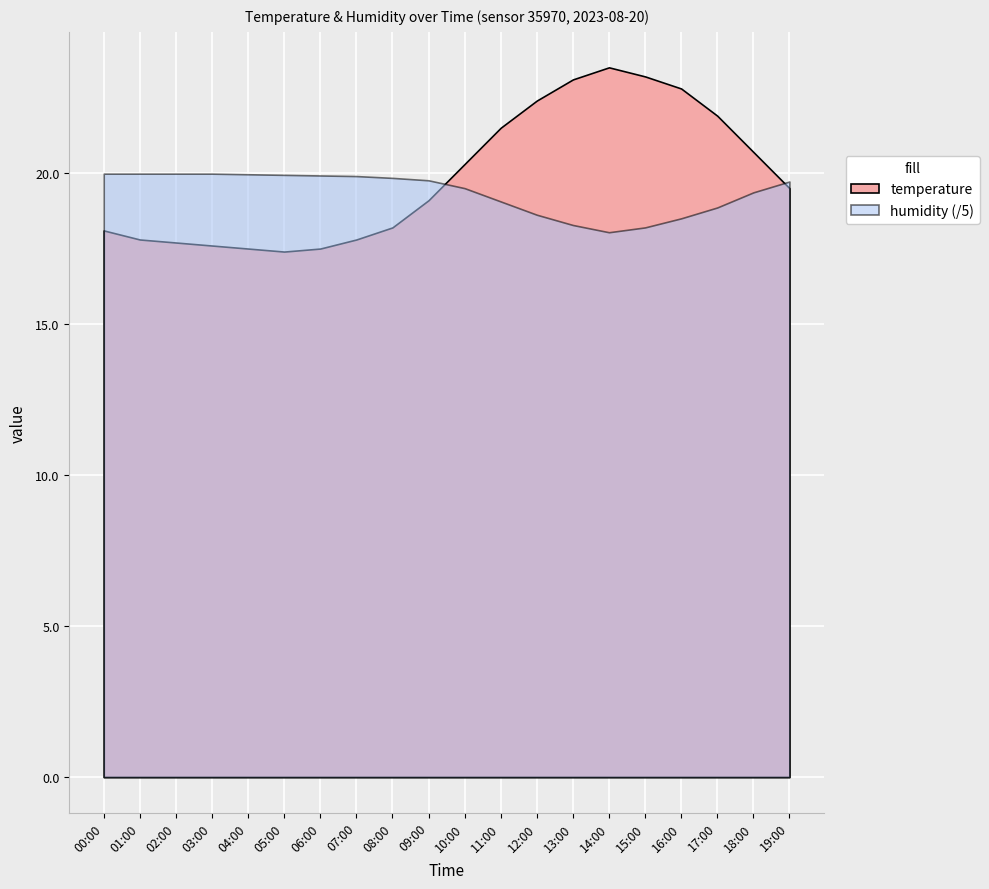

What is the label of the 16th point from the left?

15:00